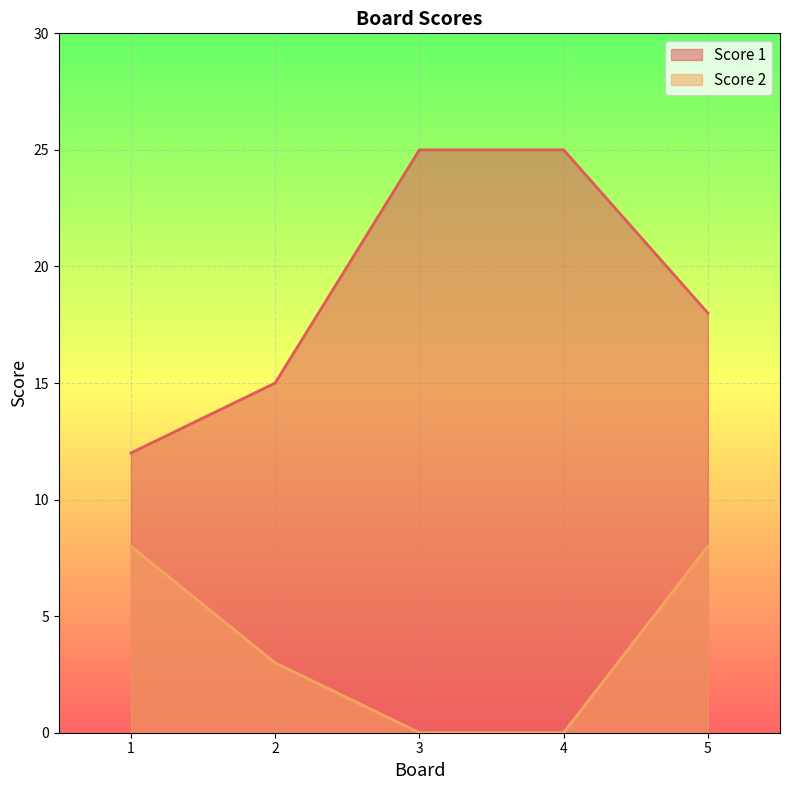

What is the total value across all series at 3?

25